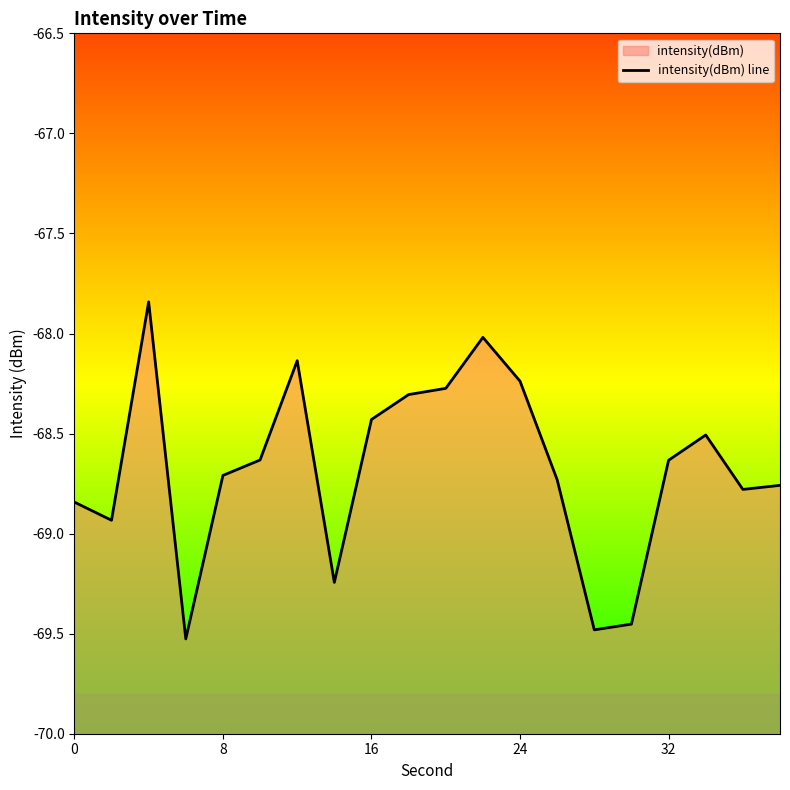

How many data points are above -68?

1